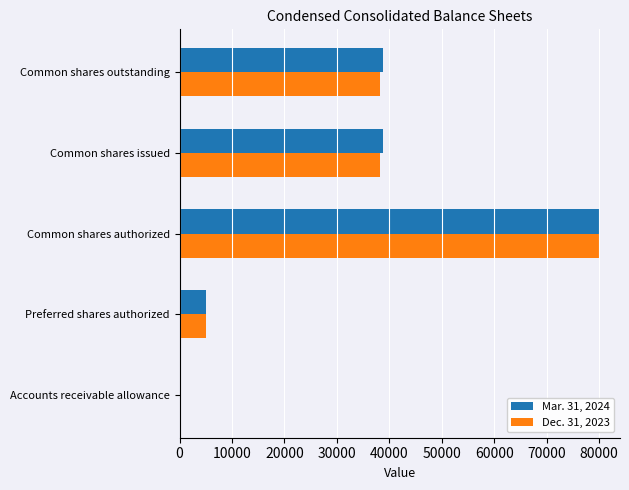

The value of Dec. 31, 2023 at Preferred shares authorized is 5000. True or false?

True